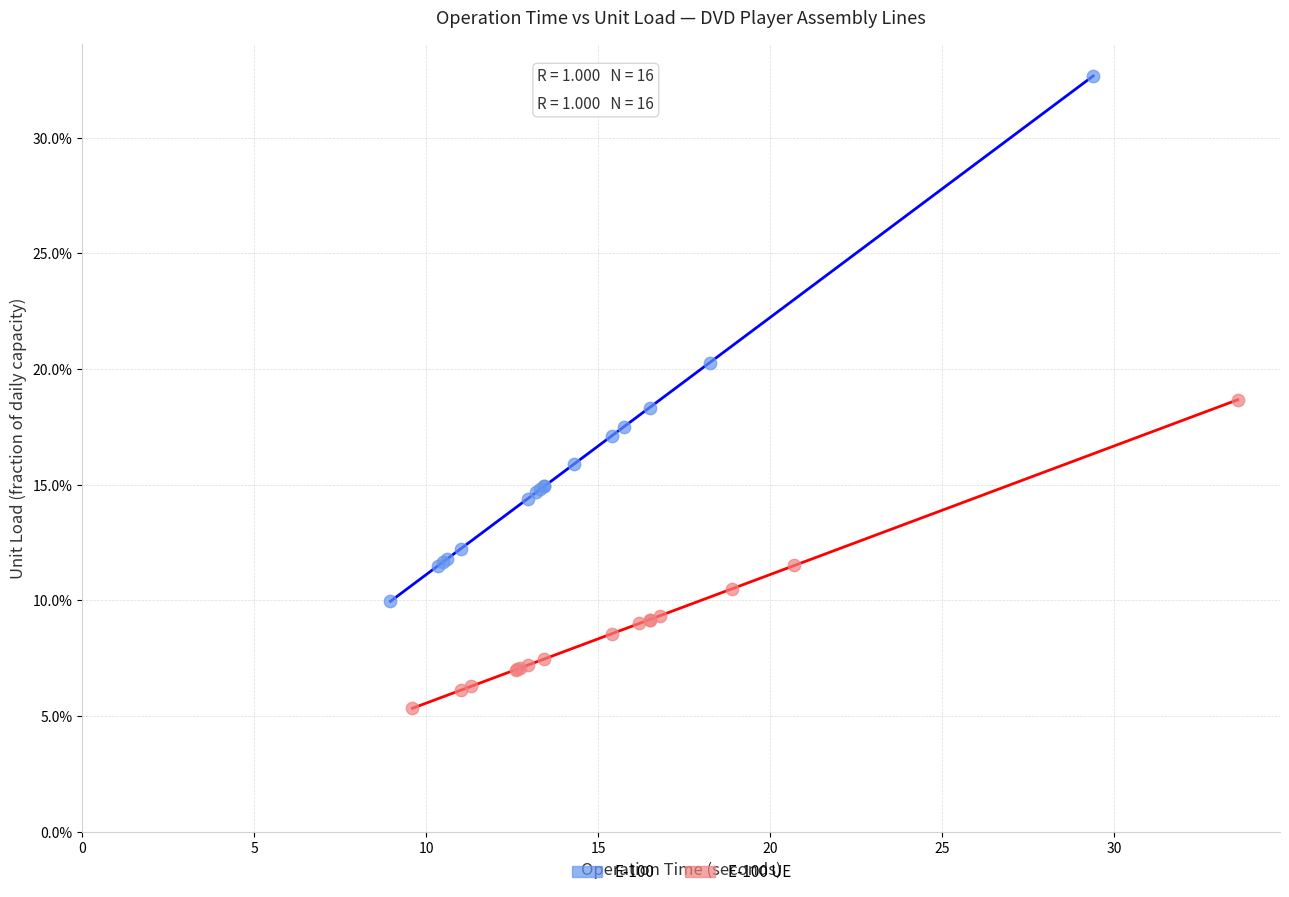

What are all the series names shown in the legend?

E-100, E-100 UE